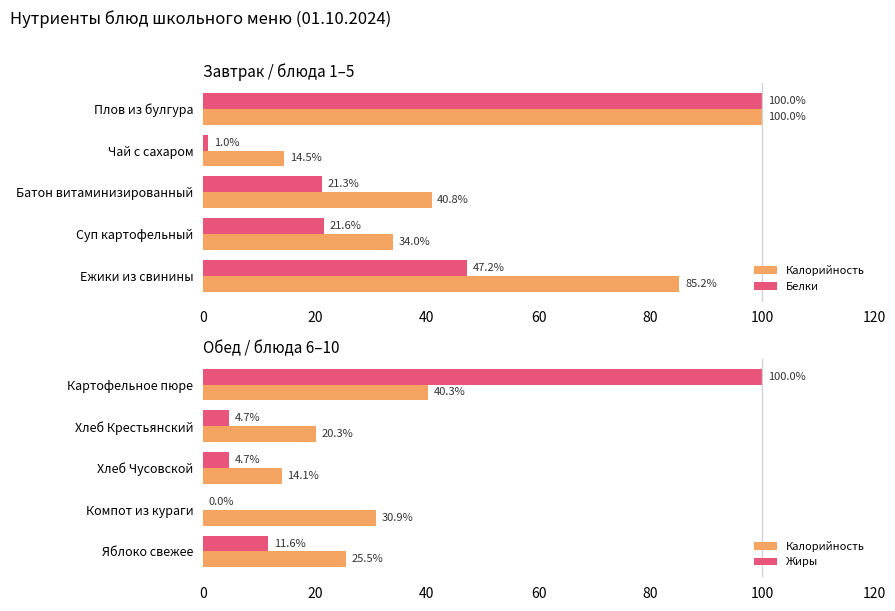

Which series changed the most between 40 and 60?

Калорийность